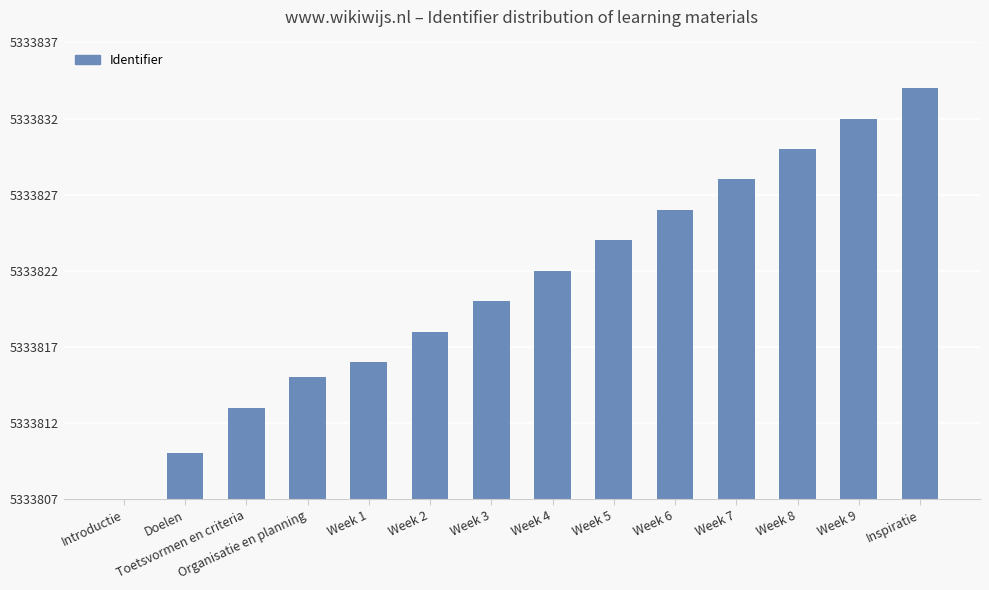

Between Week 9 and Week 3, which is larger?

Week 9